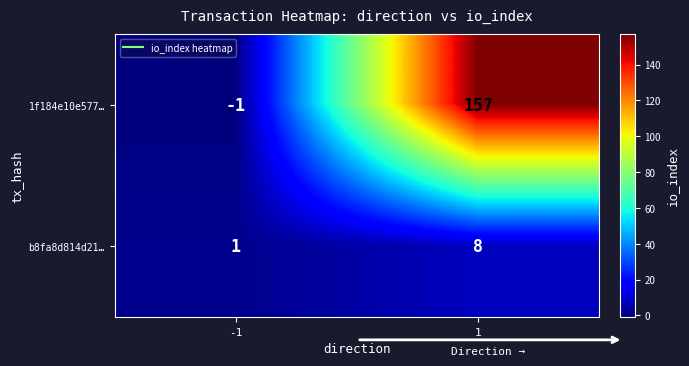

What is the spread (max minus min) of values at -1?

2